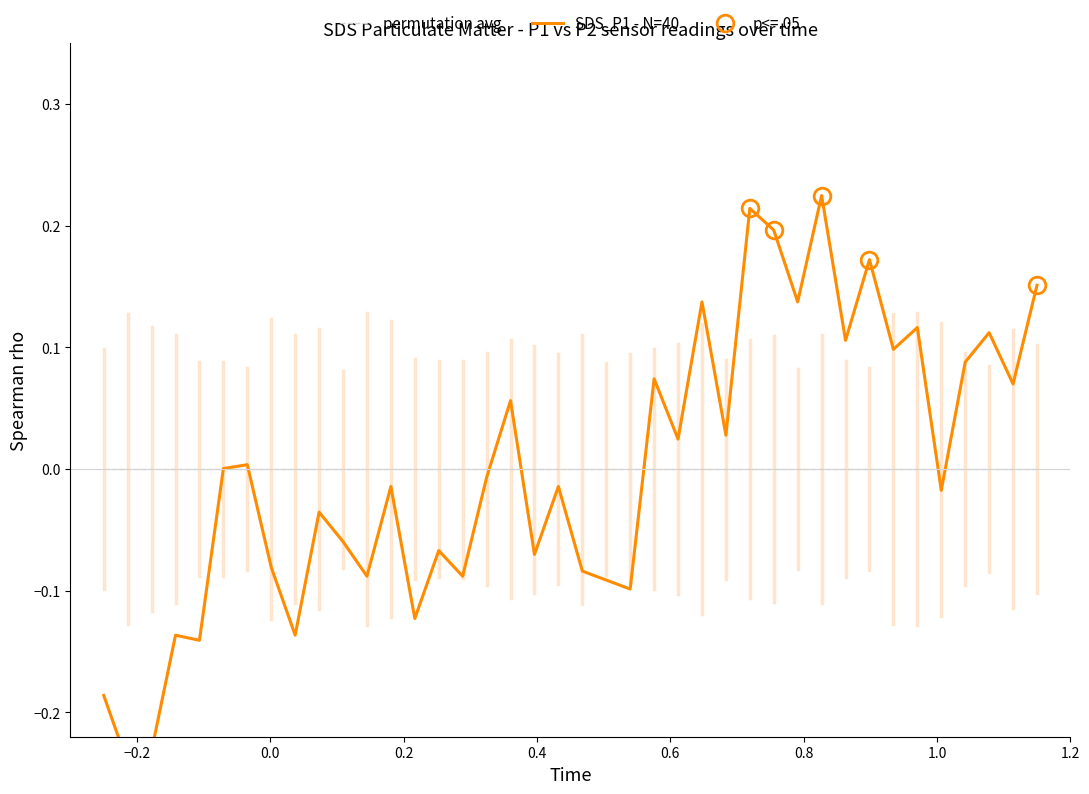

Between which two adjacent categories do permutation avg and SDS_P1 - N=40 first intersect?

0.4 and 0.6